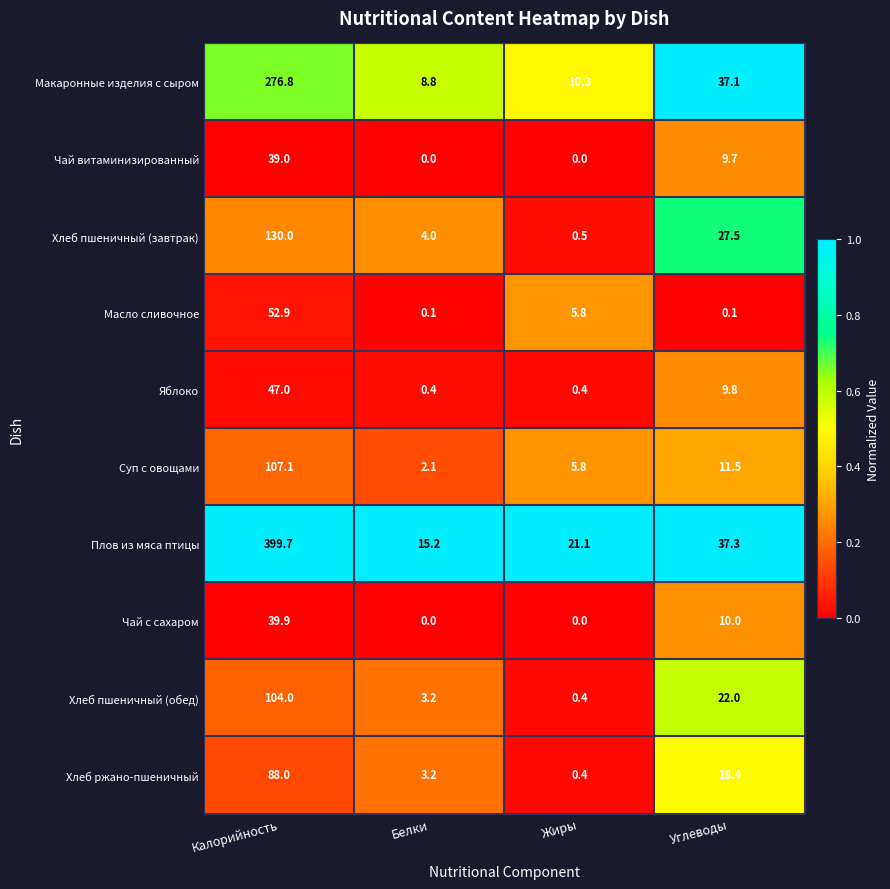

Where does the Хлеб пшеничный (обед) series first go above 22?

Калорийность